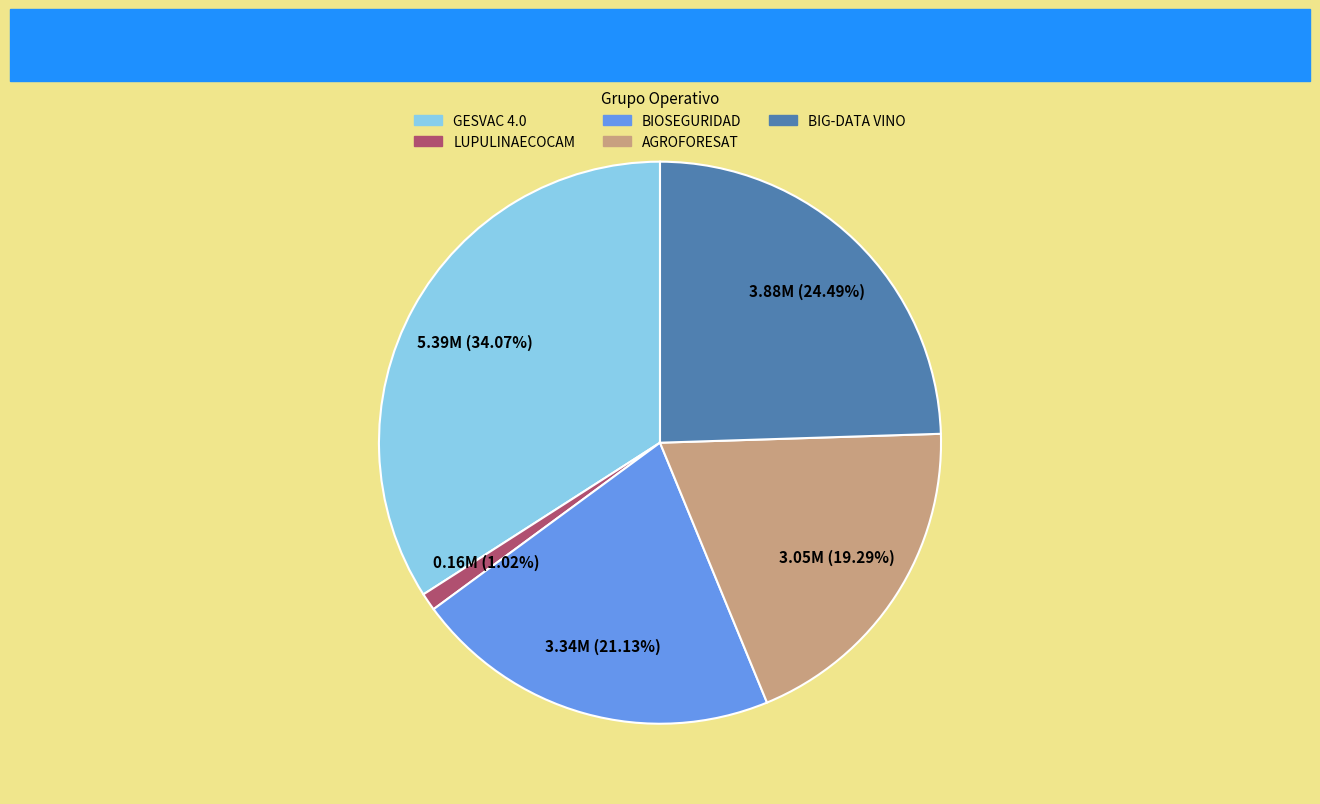

How much of the chart is everything except AGROFORESAT?

80.7%